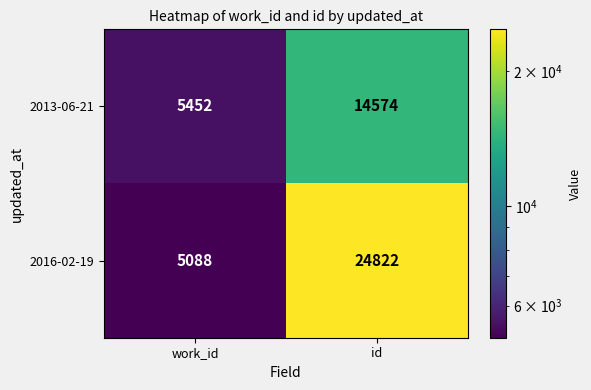

What is the difference between the maximum and minimum values in the 2013-06-21 series?

9122